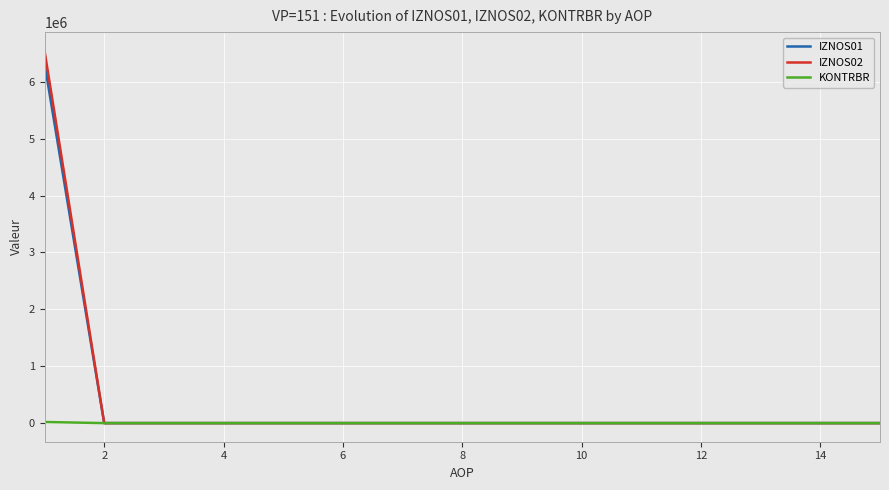

What is the maximum value for IZNOS01?

6324435.0